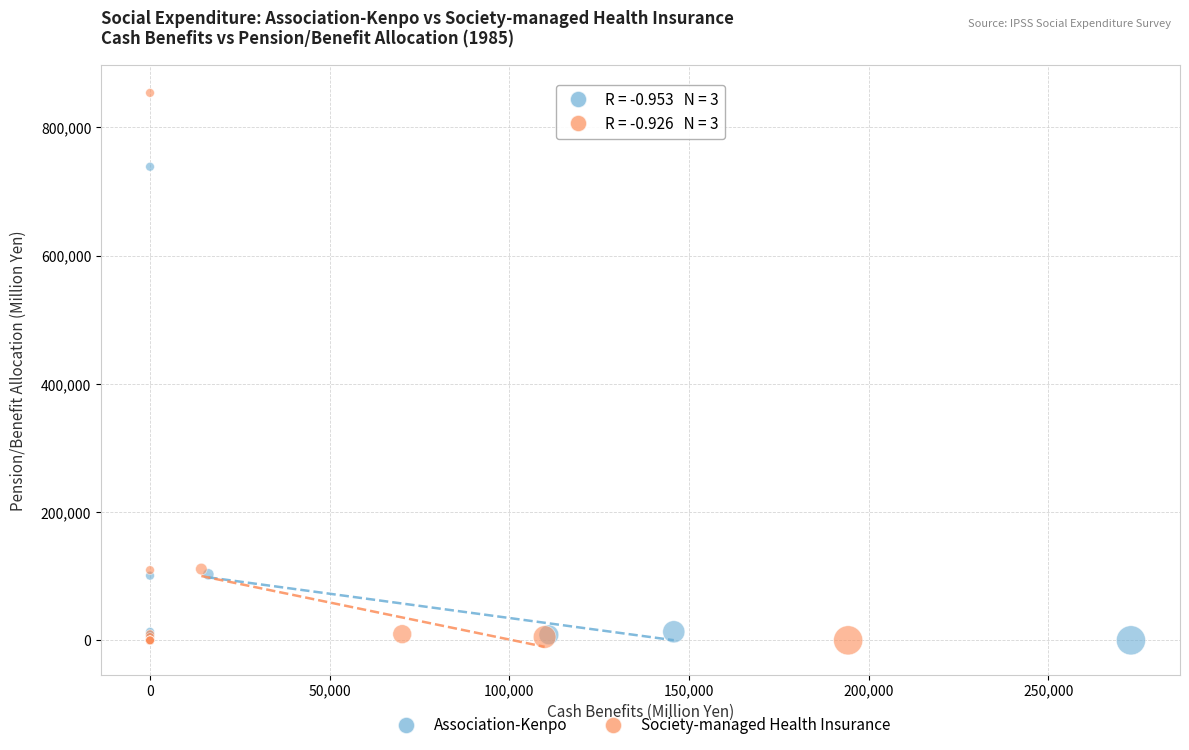

Which series has the widest spread of Y values?

Society-managed Health Insurance